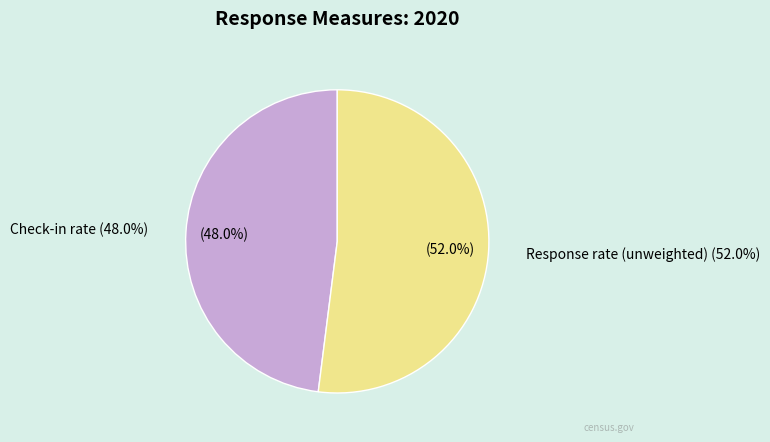

The Response rate (unweighted) slice represents 64% of the pie. True or false?

False